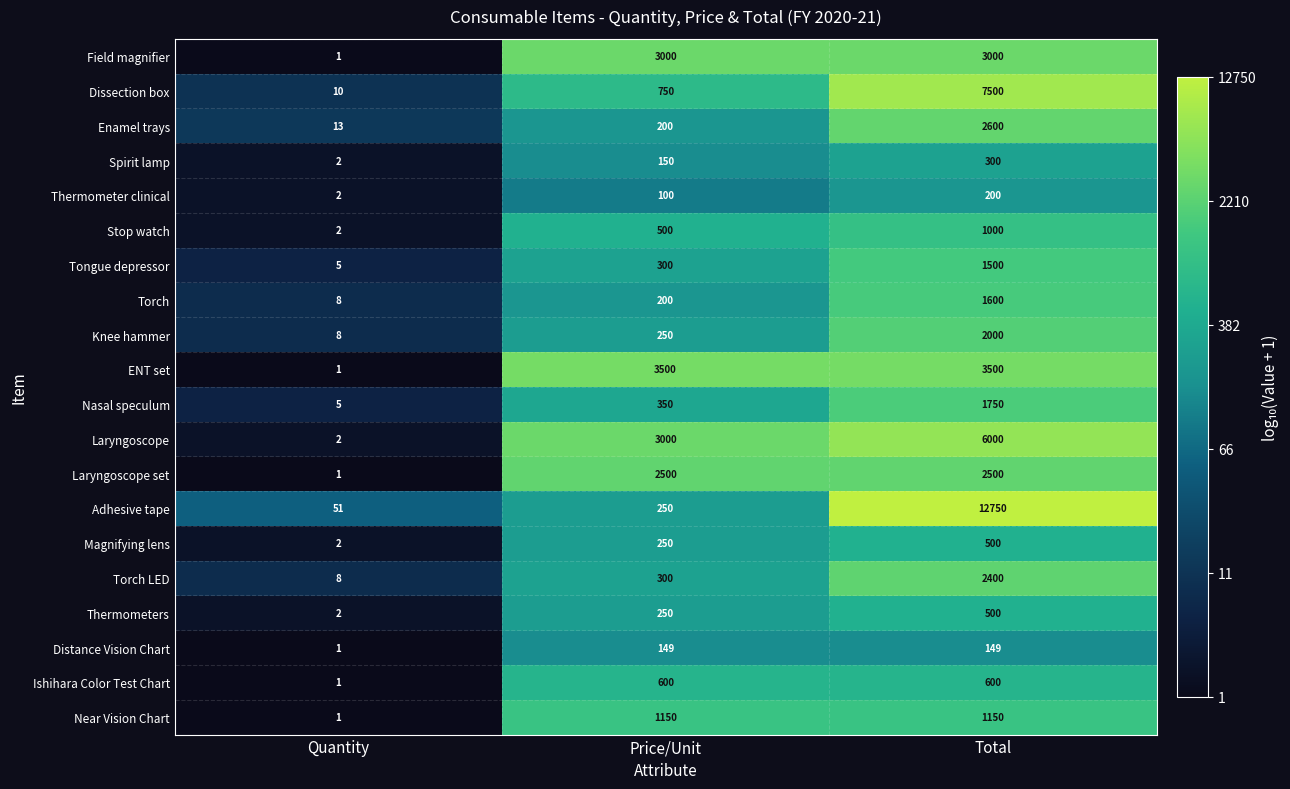

What is the difference between the Stop watch values at Price/Unit and Total?

500